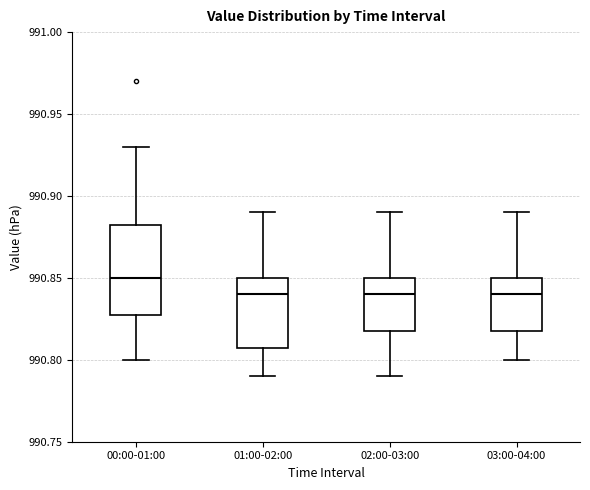

Reading left to right, read every box against the y-axis: the position of its median line, the range the box covers, and the ends of its whiskers. The values are not printed on the chart, so give them approximately, as read against the axis.

00:00-01:00: median 990.850, box 990.830 to 990.885, whiskers 990.800 to 990.930
01:00-02:00: median 990.840, box 990.810 to 990.850, whiskers 990.790 to 990.890
02:00-03:00: median 990.840, box 990.820 to 990.850, whiskers 990.790 to 990.890
03:00-04:00: median 990.840, box 990.820 to 990.850, whiskers 990.800 to 990.890